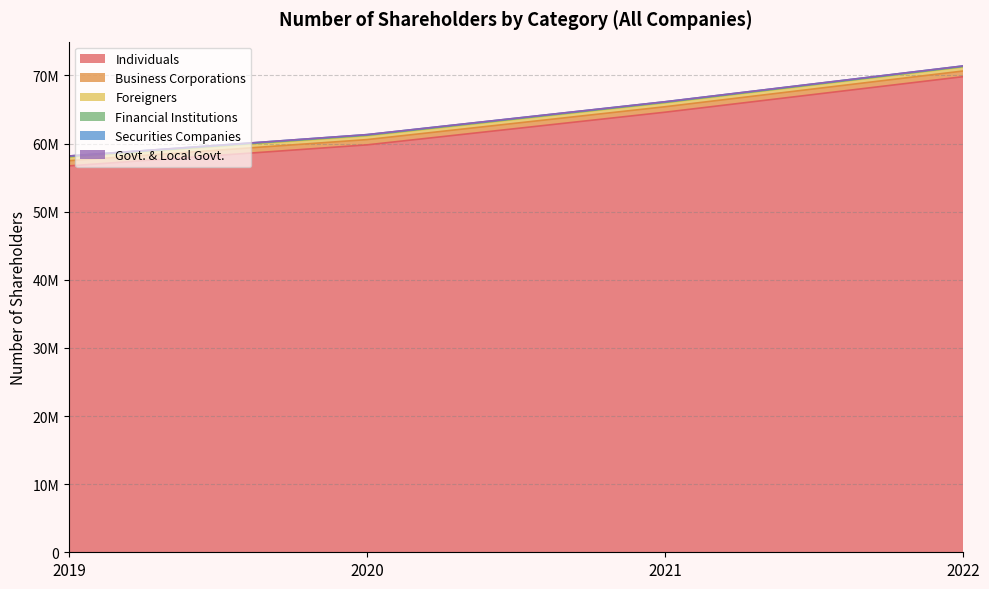

True or false: Individuals and Financial Institutions intersect in this chart.

False